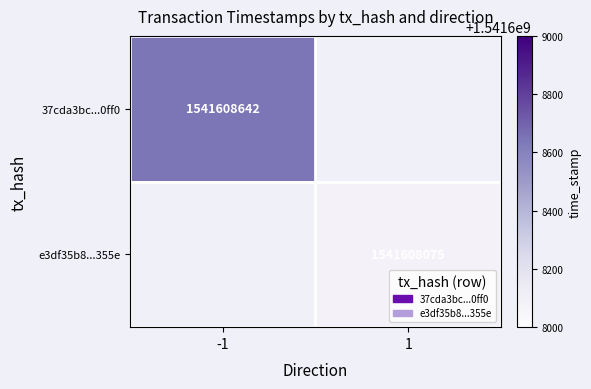

Reading left to right, what are all the values shown in this chart?

37cda3bc37ab51f06b179abd82b60dced320ff0: direction=-1.0	value=109.6	time_stamp=1541608642.0	io_index=4.0
e3df35b86a9bc0fbf0edb92189a7281fcec8355: direction=1.0	value=109.6	time_stamp=1541608075.0	io_index=4.0